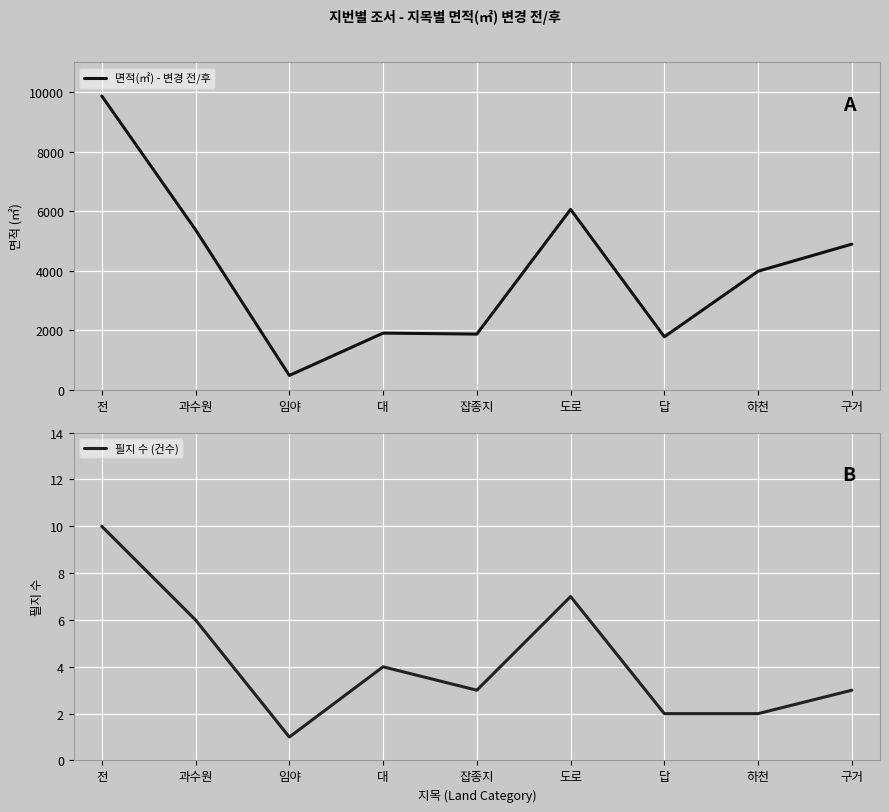

Where is the first local maximum for 면적(㎡) - 변경 전/후?

대